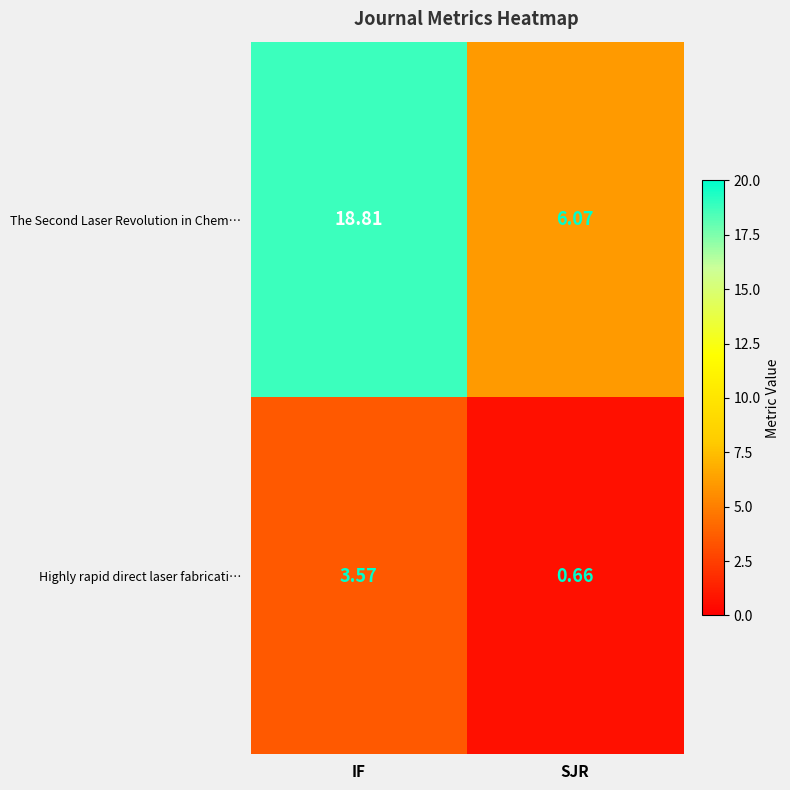

Which series has the widest spread of values?

The Second Laser Revolution in Chem…